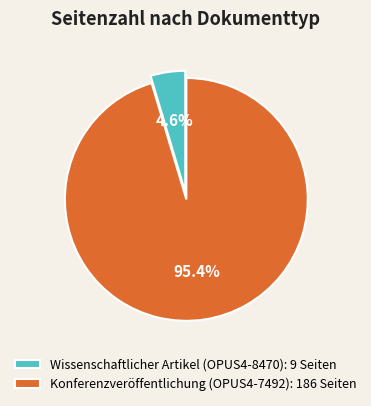

Which has a higher value, Konferenzveröffentlichung (OPUS4-7492): 186 Seiten or Wissenschaftlicher Artikel (OPUS4-8470): 9 Seiten?

Konferenzveröffentlichung (OPUS4-7492): 186 Seiten